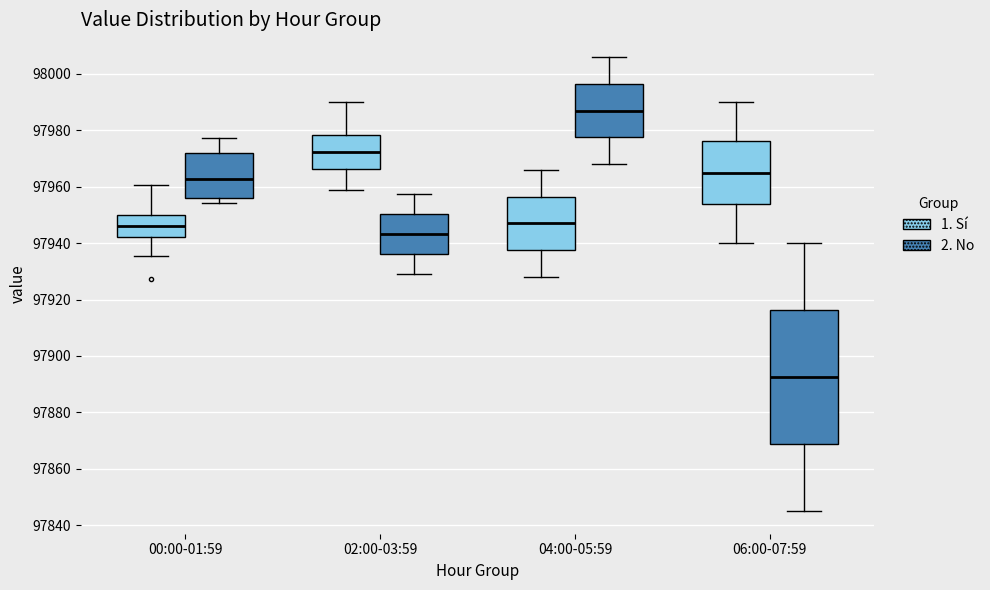

Which box's median line is the highest?

04:00-05:59 (2. No)